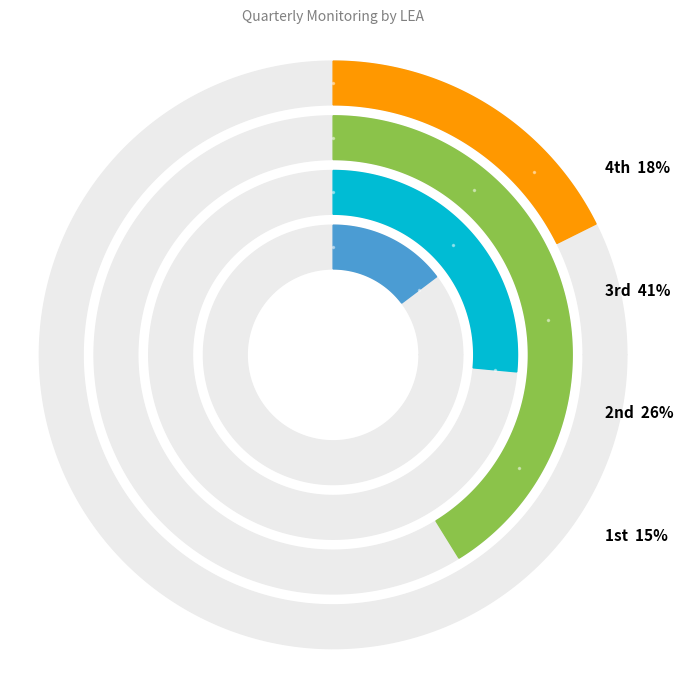

Which category has the biggest portion of the pie?

3rd